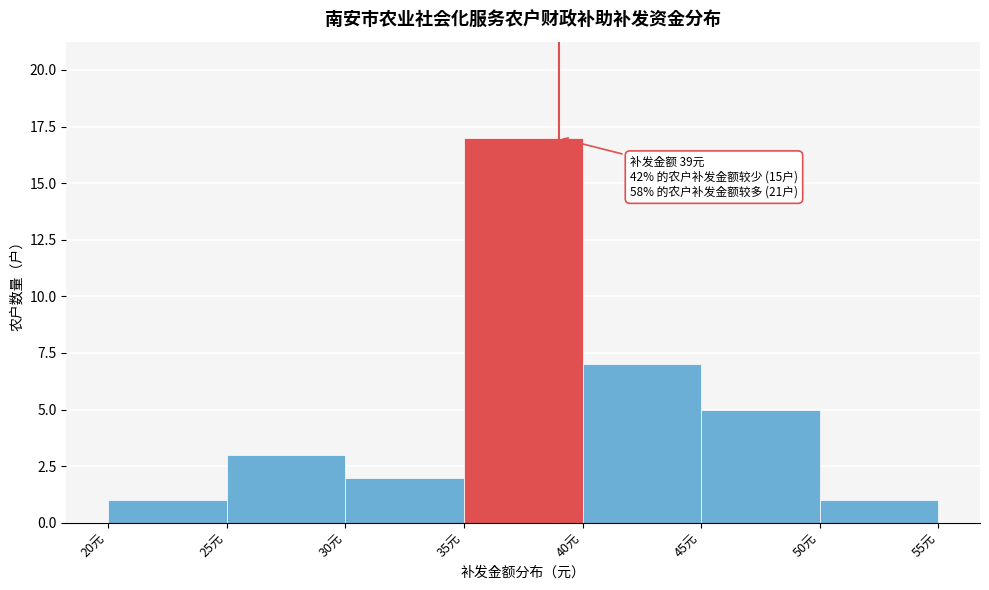

Over which range of the x-axis is the bar tallest?

35 to 40